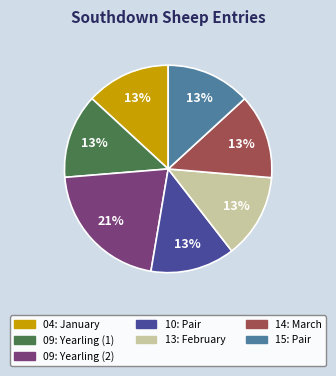

Which category has the biggest portion of the pie?

09: Yearling (2)